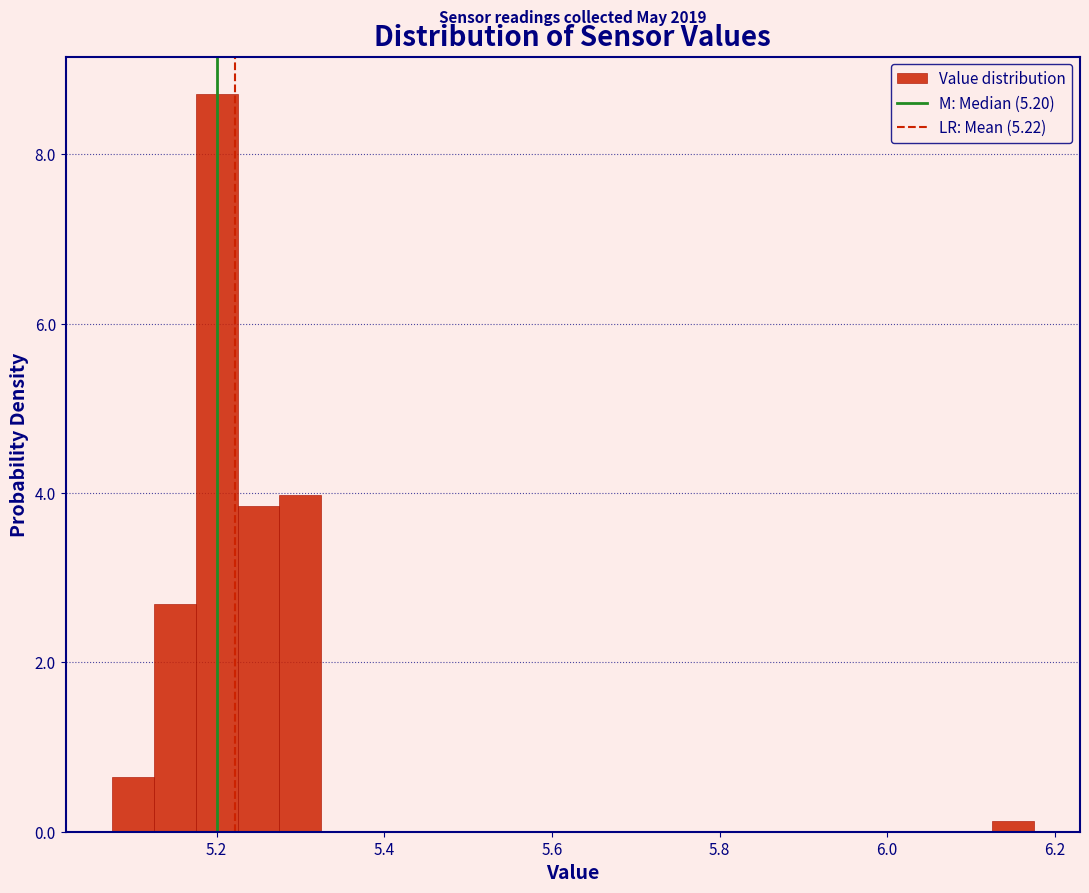

Around what value on the x-axis is the tallest bar? Give the approximate position of its centre, as read against the axis.

5.20